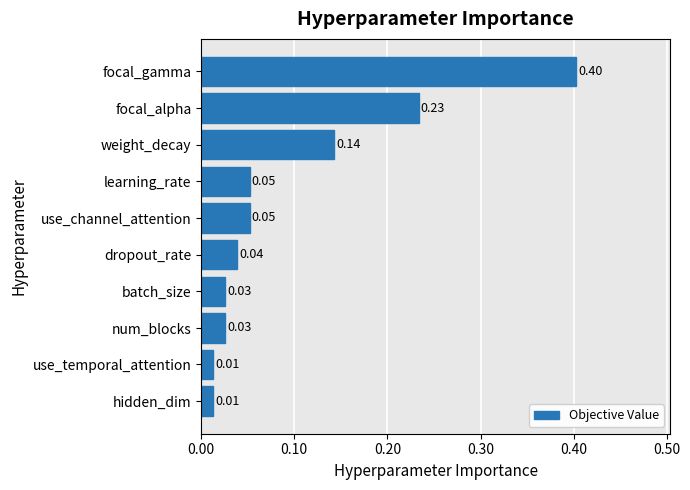

What is the label of the 7th bar from the top?

batch_size